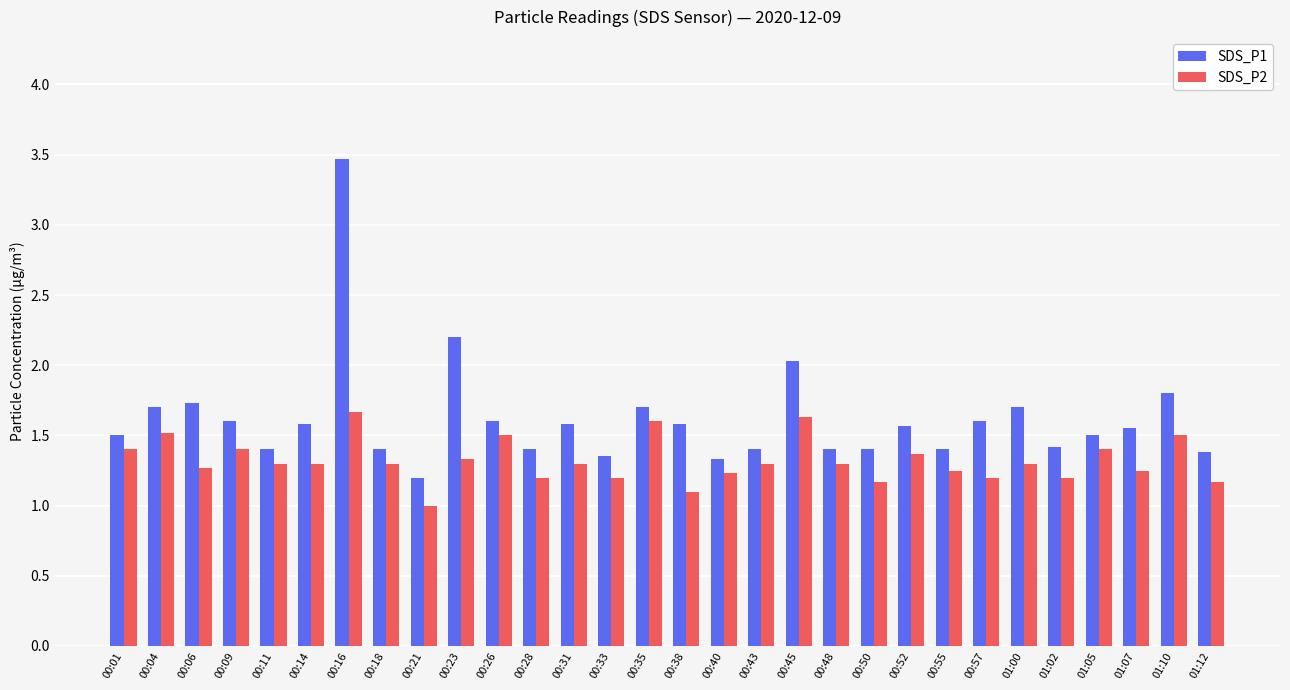

Between 00:28 and 00:35, which series saw the biggest shift?

SDS_P2